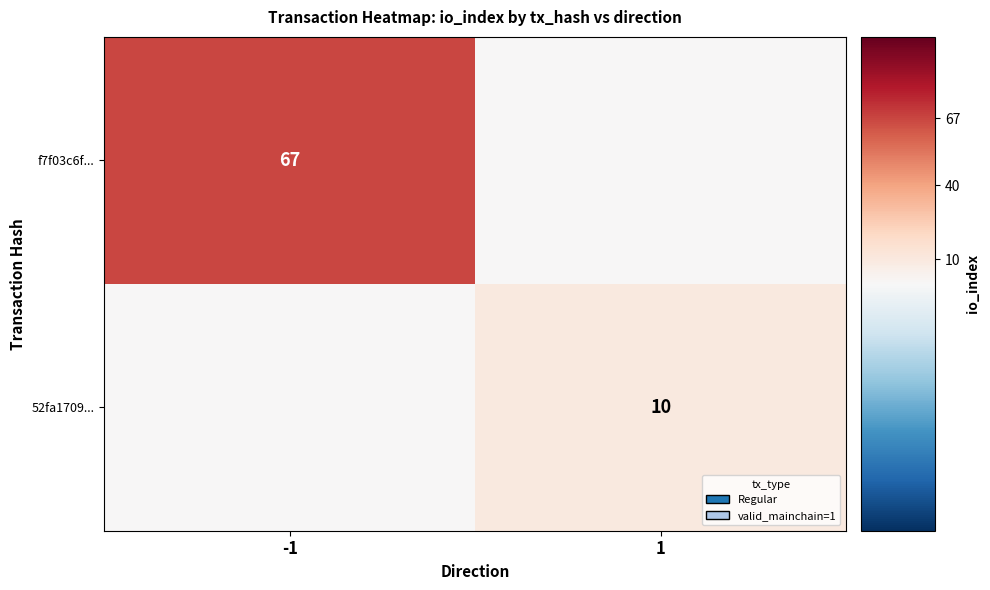

The value of f7f03c6f... at -1 is 67. True or false?

True